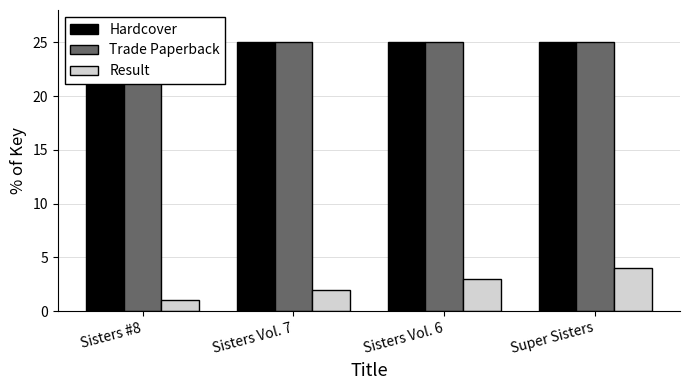

What position from the right is Sisters #8?

4